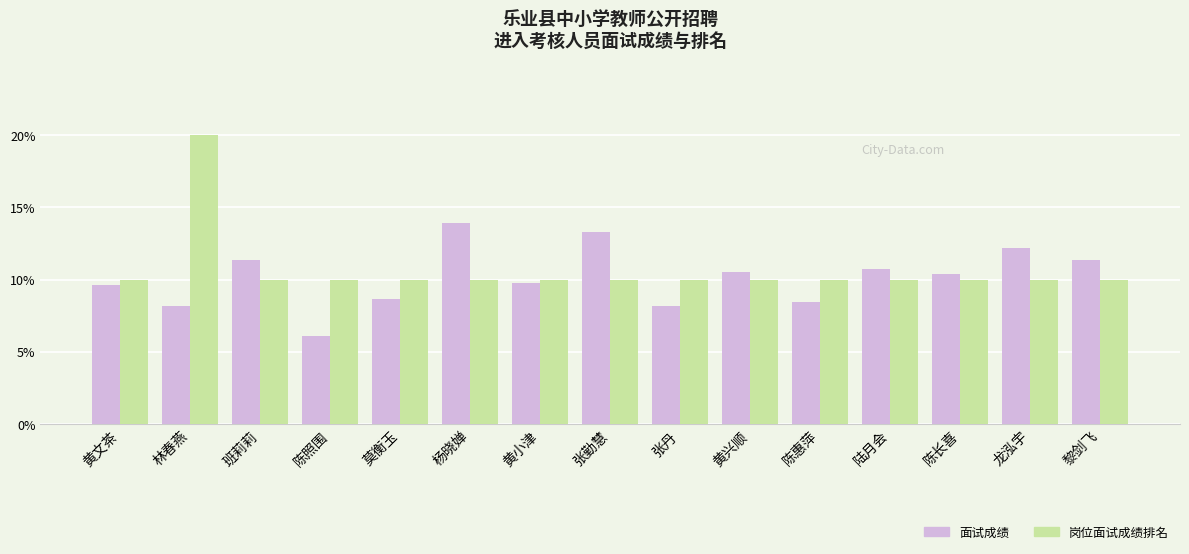

What is the spread (max minus min) of values at 陈照围?

3.9